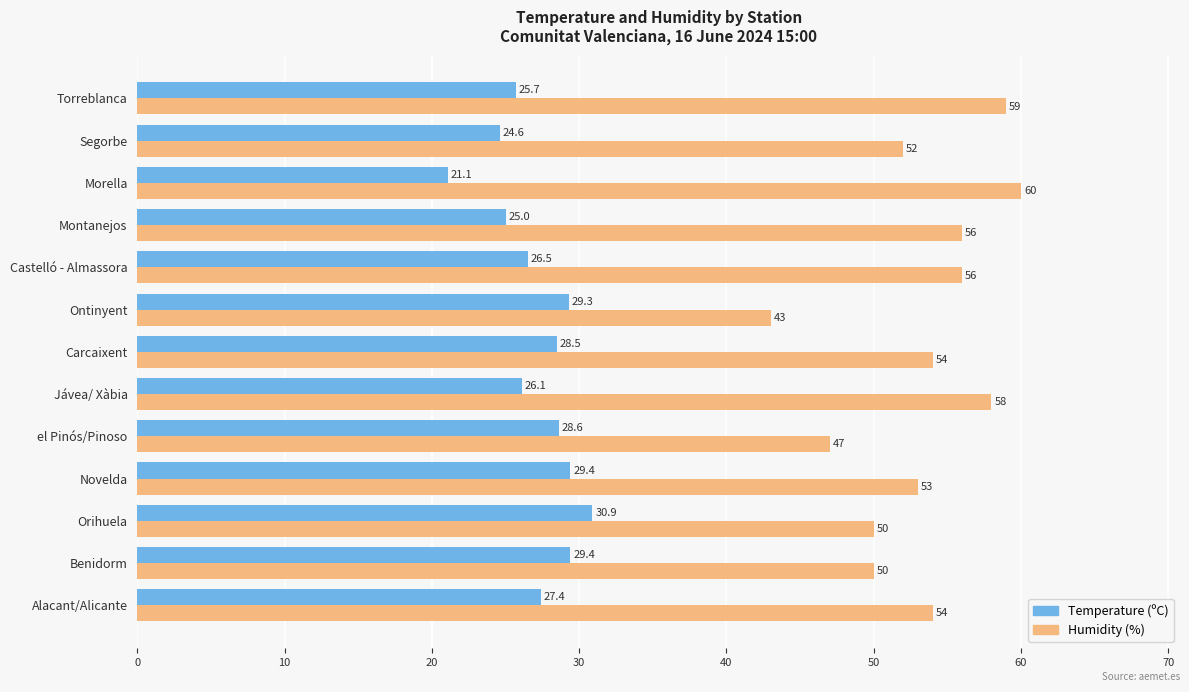

Which series has the largest total across all categories?

Humidity (%)